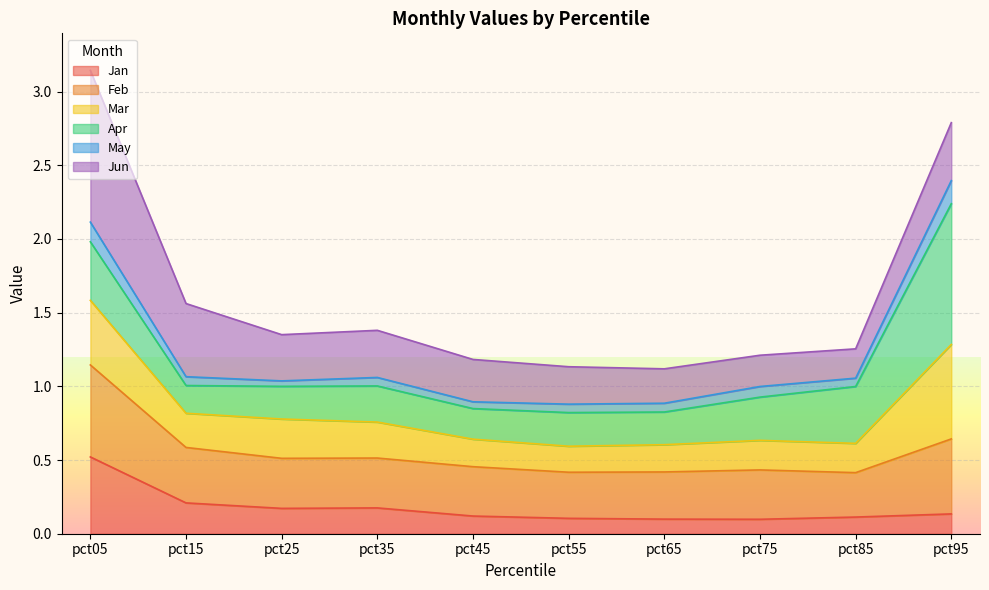

Is it true that Jan equals 0.1 at pct85?

True